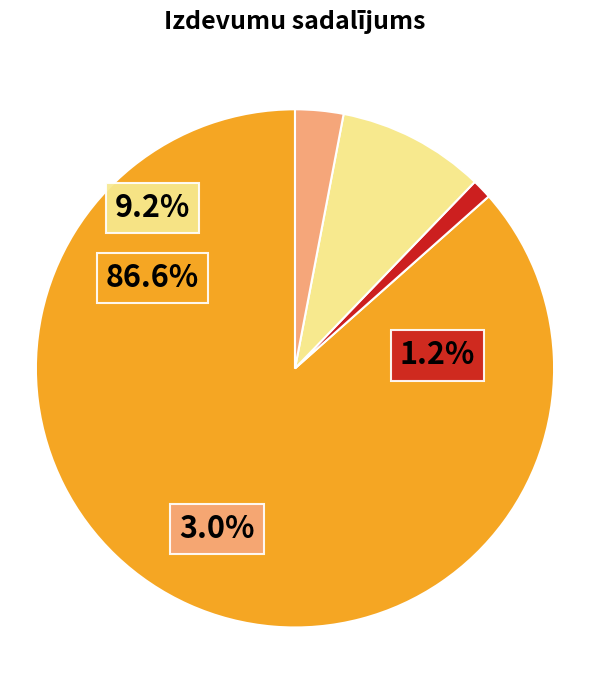

Is it true that Saimniecības,
biroja mēbeles is 1% of the pie?

False